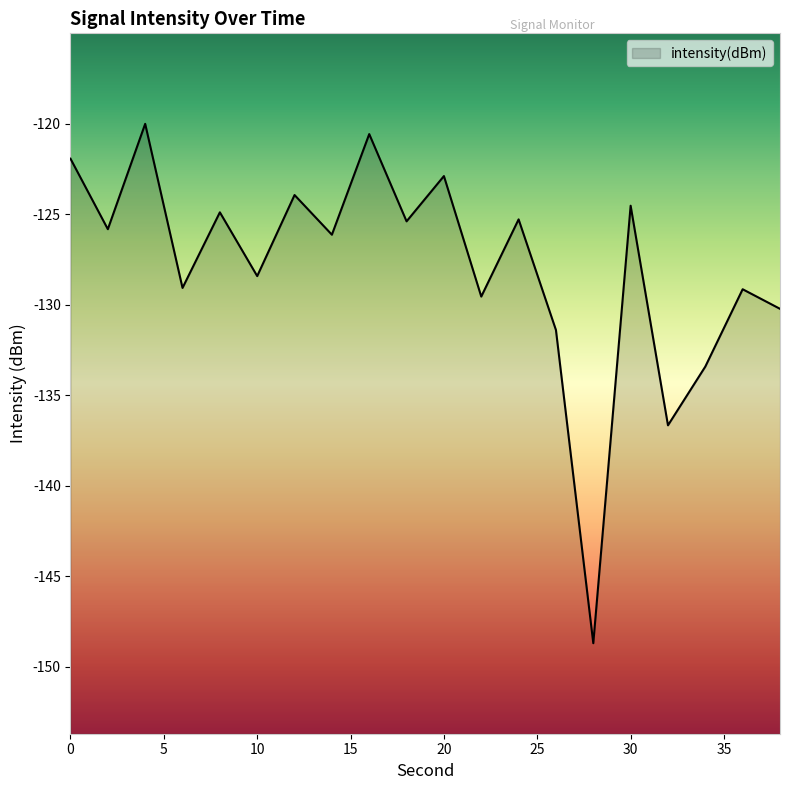

Reading right to left, extract all data points from this chart.

38=-130.2	36=-129.1	34=-133.4	32=-136.7	30=-124.5	28=-148.7	26=-131.4	24=-125.3	22=-129.6	20=-122.9	18=-125.4	16=-120.6	14=-126.1	12=-123.9	10=-128.4	8=-124.9	6=-129.1	4=-120.0	2=-125.8	0=-121.9